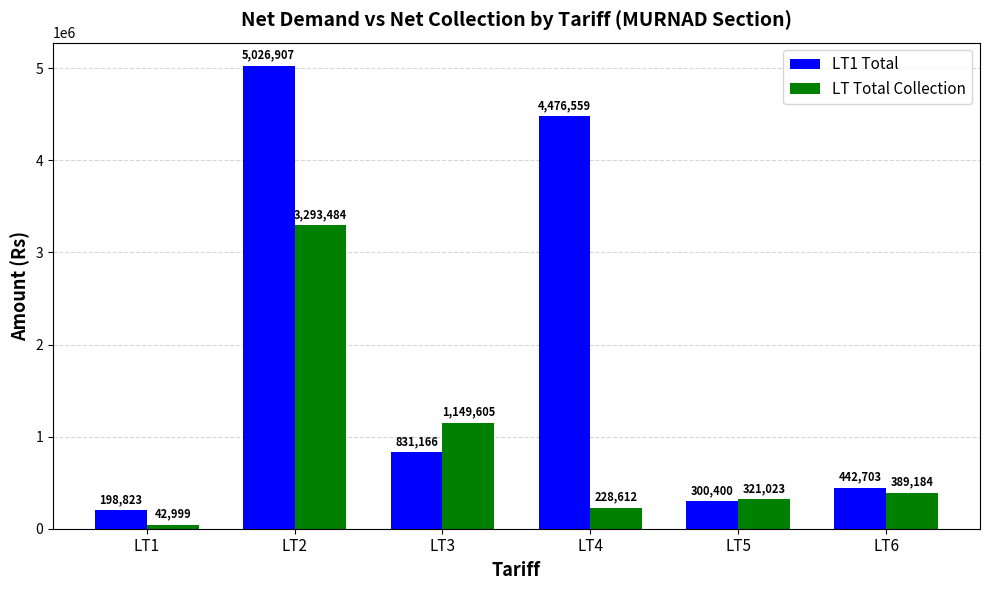

What are all the series names shown in the legend?

LT1 Total, LT Total Collection